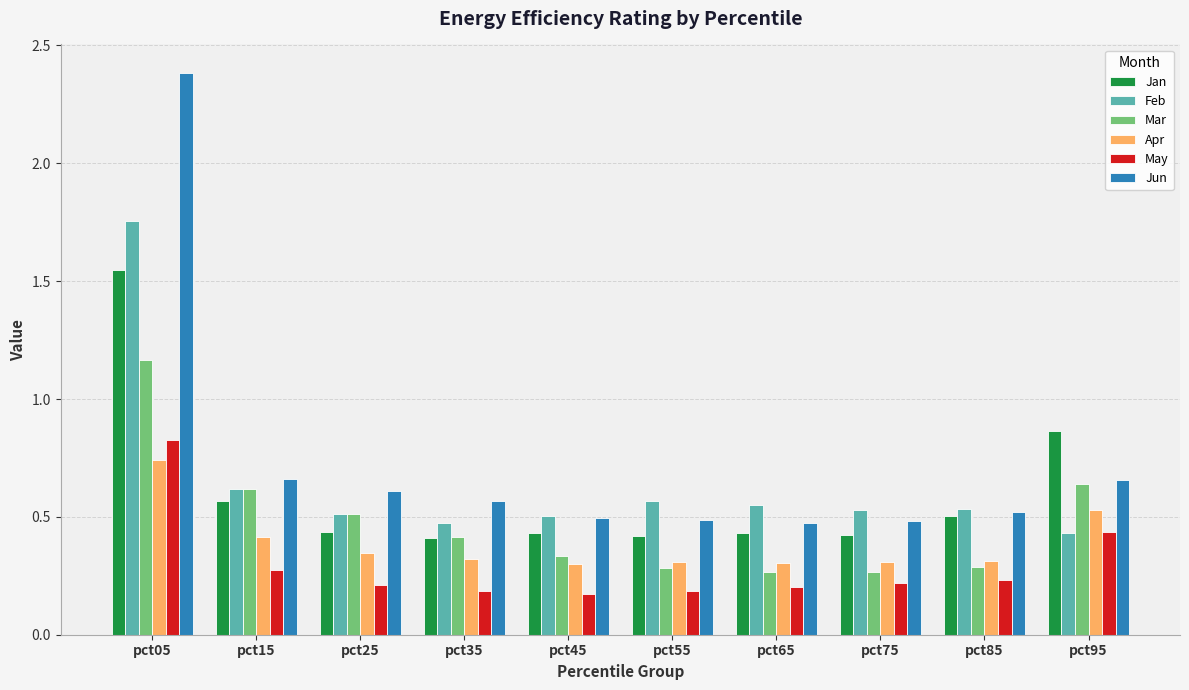

What is the difference between the maximum and minimum values in the Jun series?

1.9